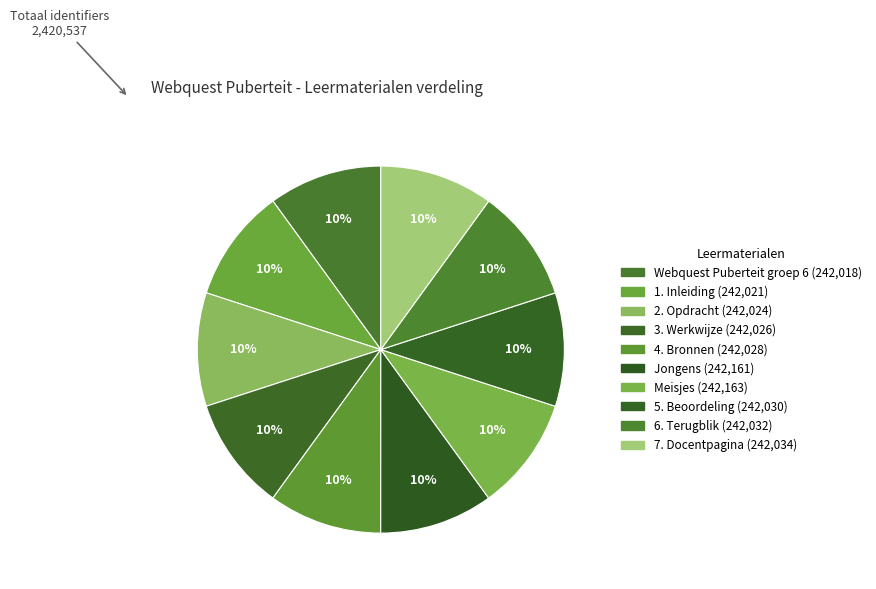

Is it true that 7. Docentpagina is 10% of the pie?

True